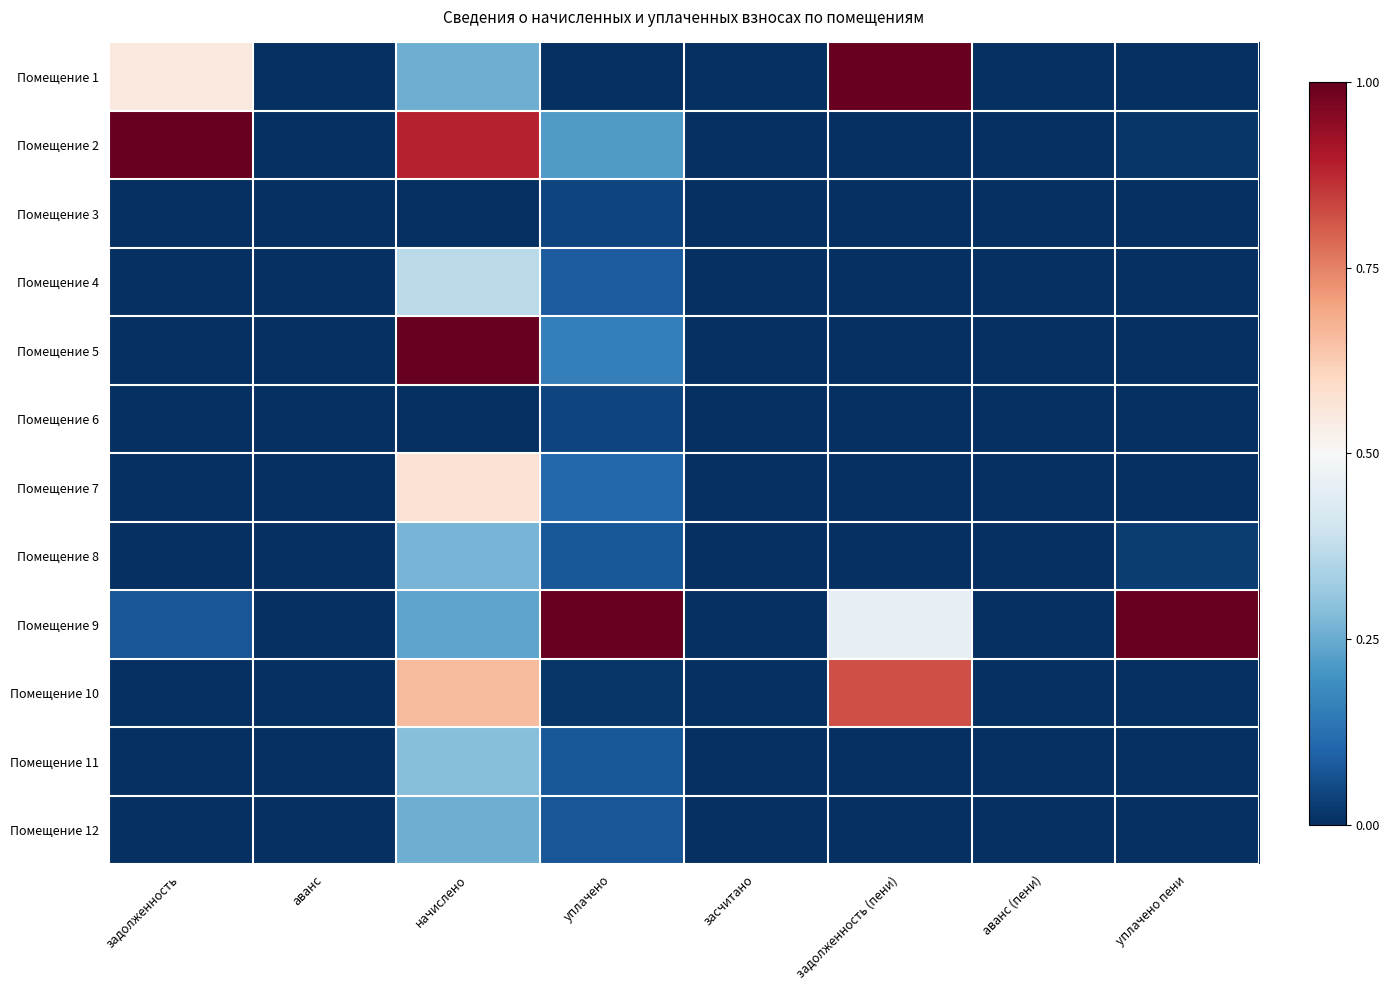

Reading right to left, list all the values displayed in this chart.

Помещение 1: уплачено пени=0.0	аванс (пени)=0.0	задолженность (пени)=1.0	засчитано=0.0	уплачено=0.0	начислено=0.3	аванс=0.0	задолженность=0.5
Помещение 2: уплачено пени=0.0	аванс (пени)=0.0	задолженность (пени)=0.0	засчитано=0.0	уплачено=0.2	начислено=0.9	аванс=0.0	задолженность=1.0
Помещение 3: уплачено пени=0.0	аванс (пени)=0.0	задолженность (пени)=0.0	засчитано=0.0	уплачено=0.0	начислено=0.0	аванс=0.0	задолженность=0.0
Помещение 4: уплачено пени=0.0	аванс (пени)=0.0	задолженность (пени)=0.0	засчитано=0.0	уплачено=0.1	начислено=0.4	аванс=0.0	задолженность=0.0
Помещение 5: уплачено пени=0.0	аванс (пени)=0.0	задолженность (пени)=0.0	засчитано=0.0	уплачено=0.2	начислено=1.0	аванс=0.0	задолженность=0.0
Помещение 6: уплачено пени=0.0	аванс (пени)=0.0	задолженность (пени)=0.0	засчитано=0.0	уплачено=0.0	начислено=0.0	аванс=0.0	задолженность=0.0
Помещение 7: уплачено пени=0.0	аванс (пени)=0.0	задолженность (пени)=0.0	засчитано=0.0	уплачено=0.1	начислено=0.6	аванс=0.0	задолженность=0.0
Помещение 8: уплачено пени=0.0	аванс (пени)=0.0	задолженность (пени)=0.0	засчитано=0.0	уплачено=0.1	начислено=0.3	аванс=0.0	задолженность=0.0
Помещение 9: уплачено пени=1.0	аванс (пени)=0.0	задолженность (пени)=0.5	засчитано=0.0	уплачено=1.0	начислено=0.2	аванс=0.0	задолженность=0.1
Помещение 10: уплачено пени=0.0	аванс (пени)=0.0	задолженность (пени)=0.8	засчитано=0.0	уплачено=0.0	начислено=0.7	аванс=0.0	задолженность=0.0
Помещение 11: уплачено пени=0.0	аванс (пени)=0.0	задолженность (пени)=0.0	засчитано=0.0	уплачено=0.1	начислено=0.3	аванс=0.0	задолженность=0.0
Помещение 12: уплачено пени=0.0	аванс (пени)=0.0	задолженность (пени)=0.0	засчитано=0.0	уплачено=0.1	начислено=0.3	аванс=0.0	задолженность=0.0